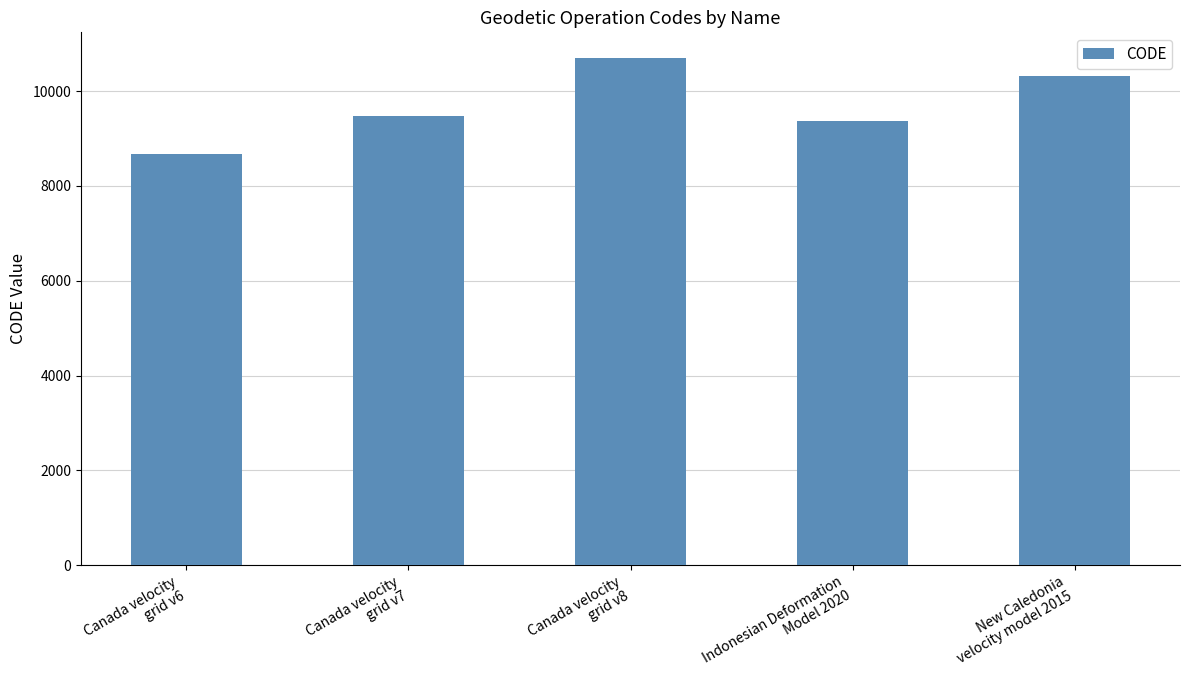

Which has a higher value, New Caledonia
velocity model 2015 or Canada velocity
grid v8?

Canada velocity
grid v8